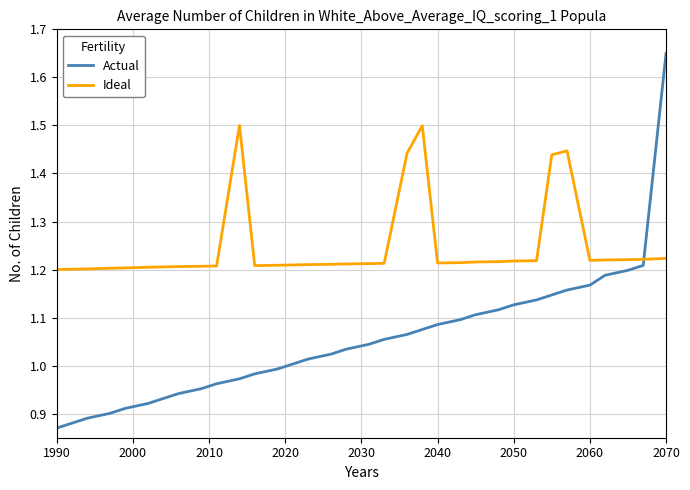

List the series in order of their peak value, lowest first.

Ideal, Actual